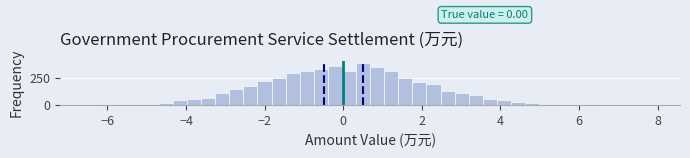

Around what value on the x-axis is the tallest bar? Give the approximate position of its centre, as read against the axis.

0.6